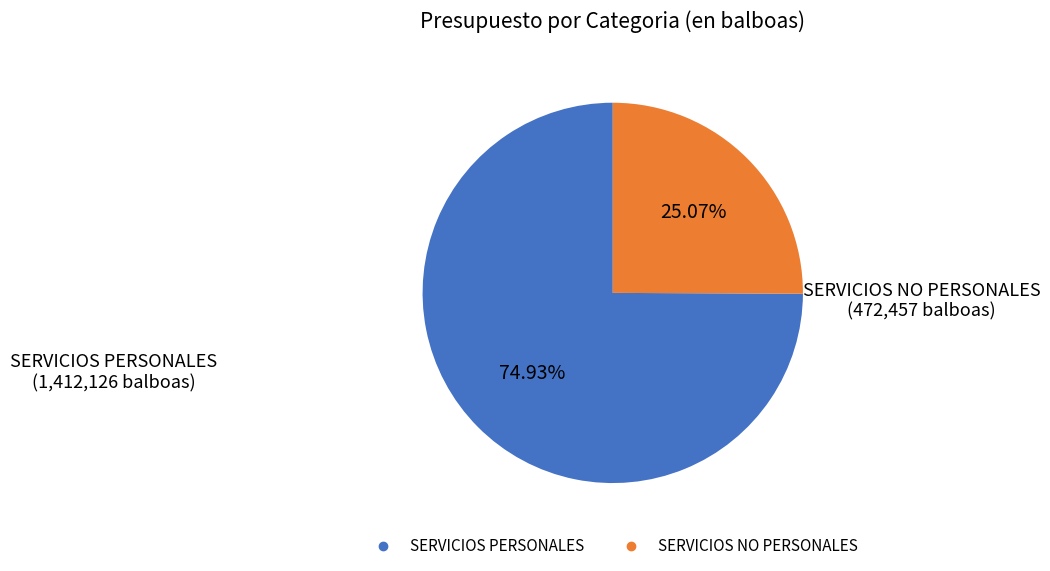

Is there any slice that represents more than half of the pie?

Yes